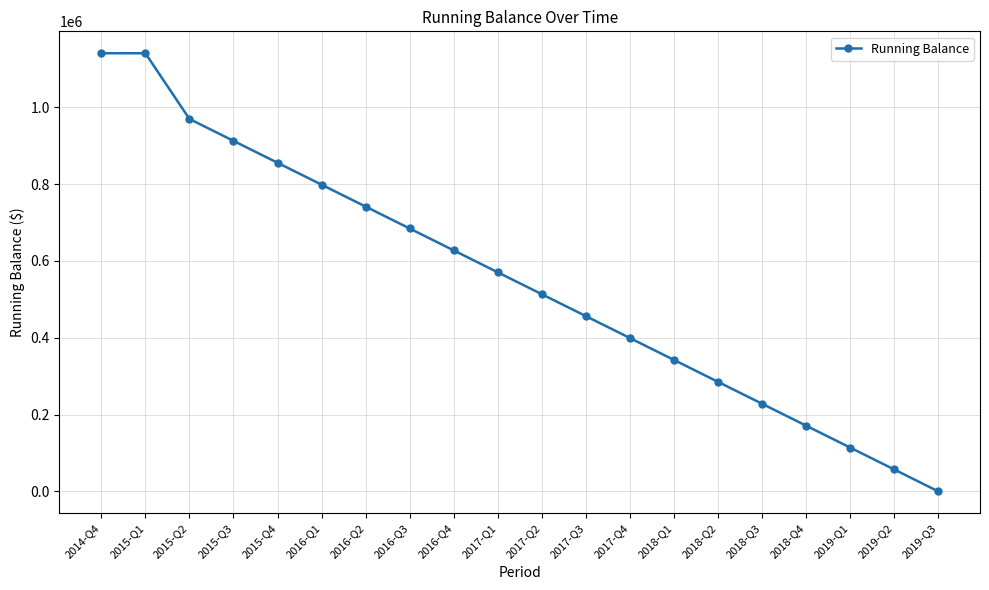

What is the approximate value at 2016-Q1?

798390.9